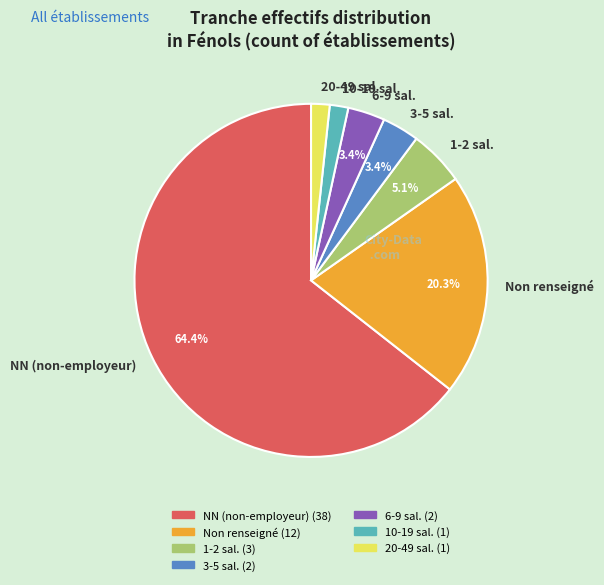

What is the largest slice in the pie chart?

NN (non-employeur)